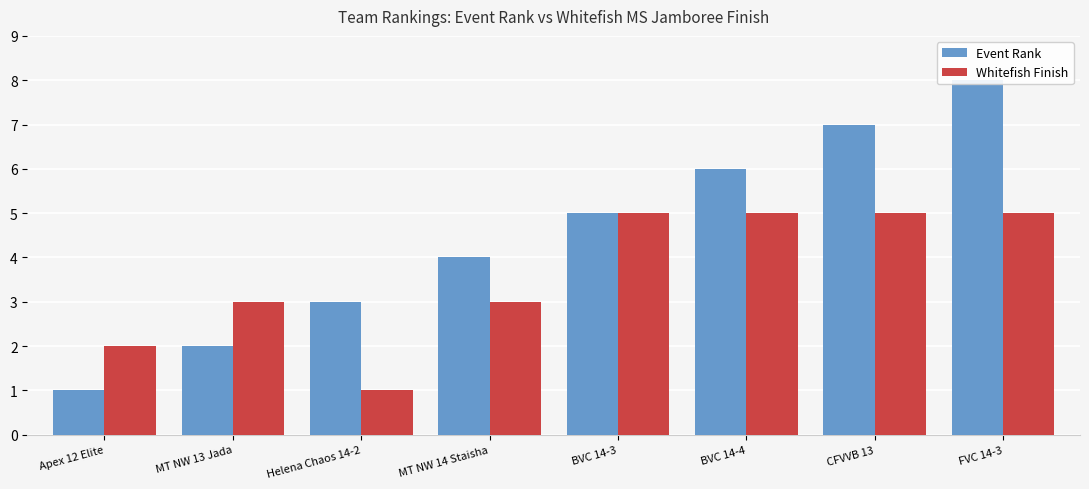

Which series has the largest range (max minus min)?

Event Rank